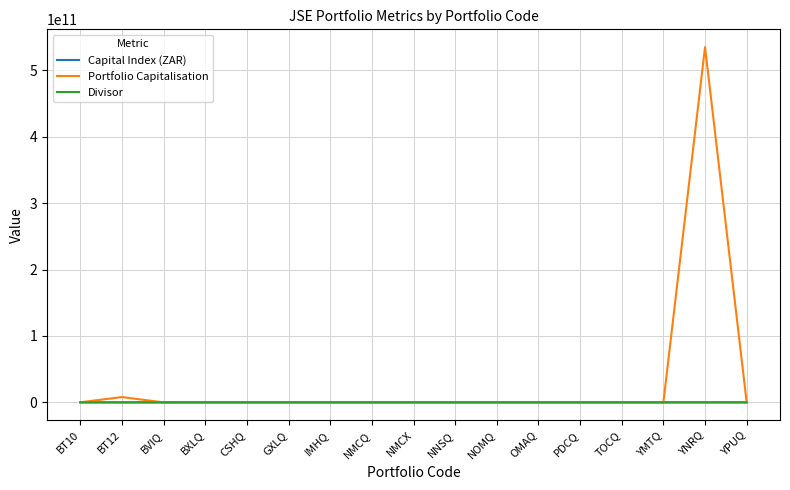

Between BXLQ and YNRQ, which series saw the biggest shift?

Portfolio Capitalisation